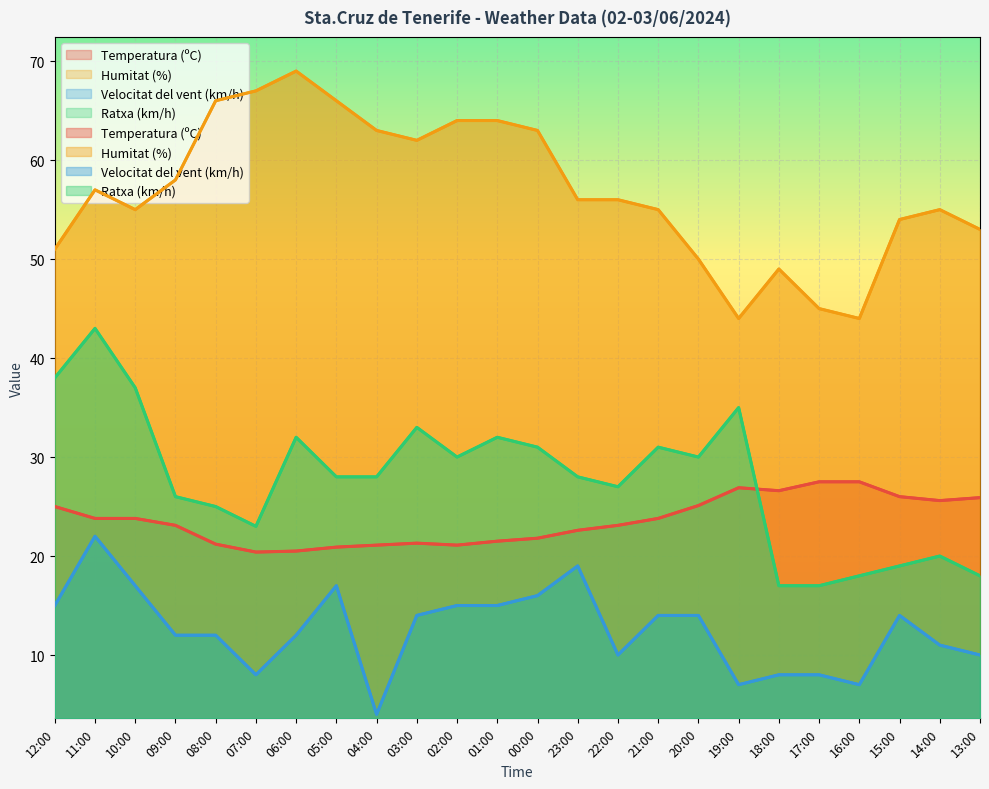

What is the approximate value of Ratxa (km/h) at 23:00?

28.0